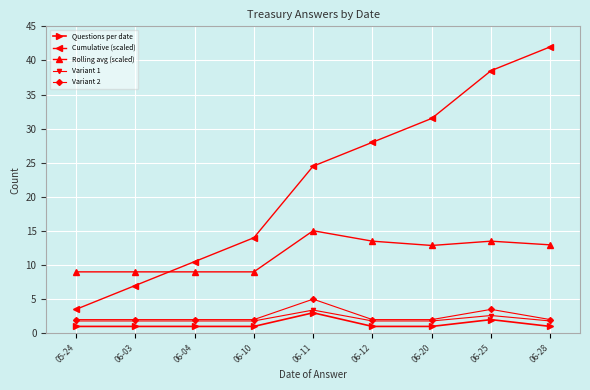

At which category does the chart reach its peak across all series?

06-28